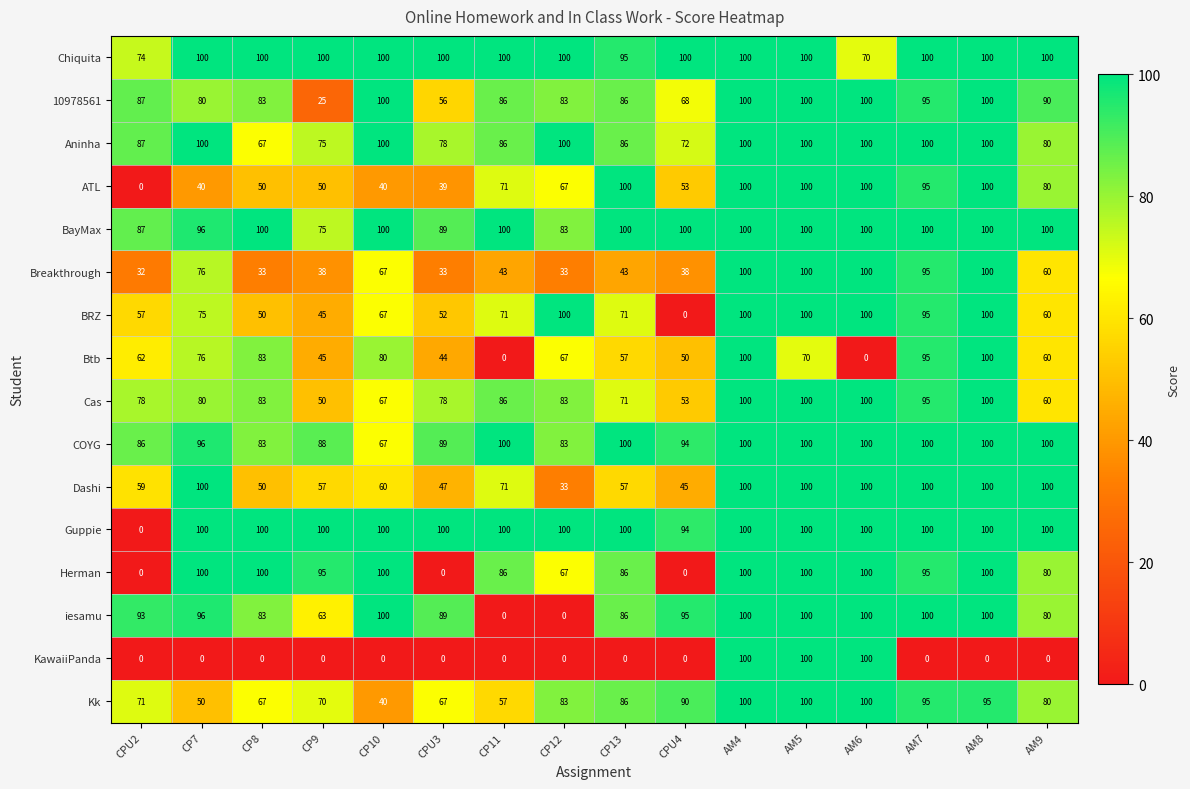

Which series has the largest total across all categories?

Chiquita